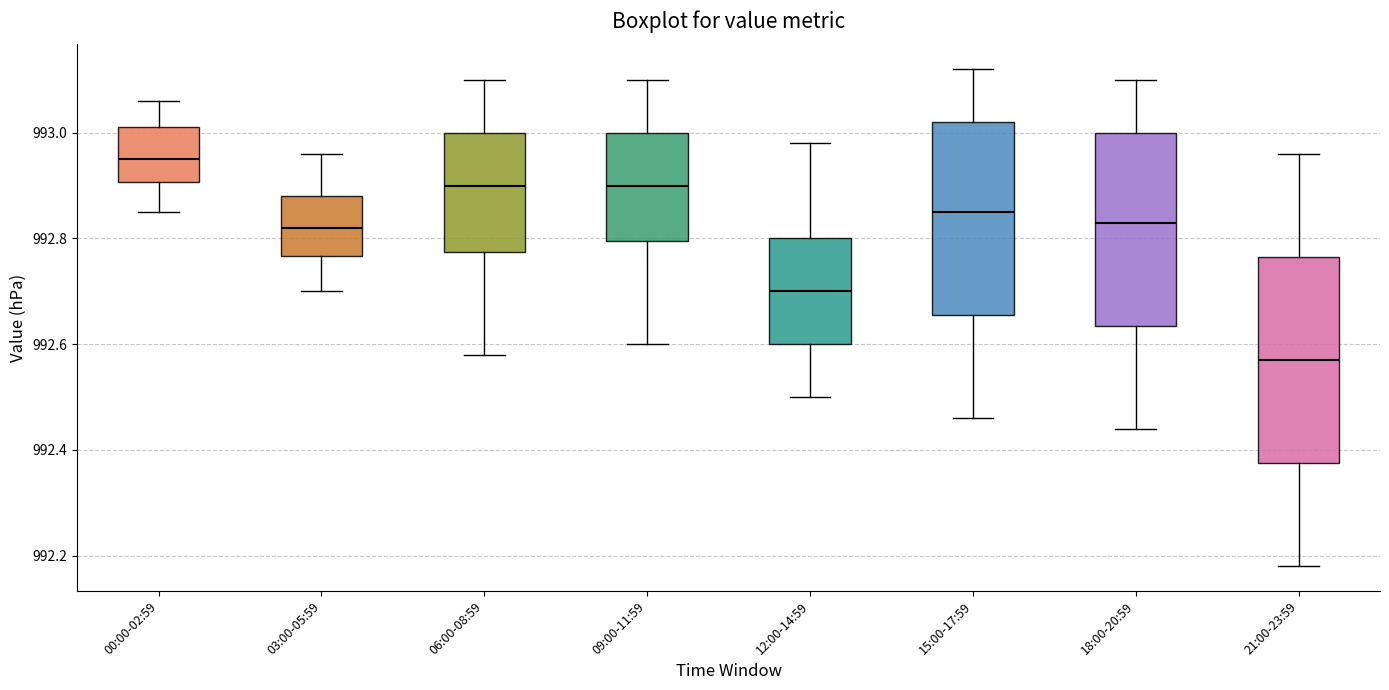

Which box has the lowest median line?

21:00-23:59